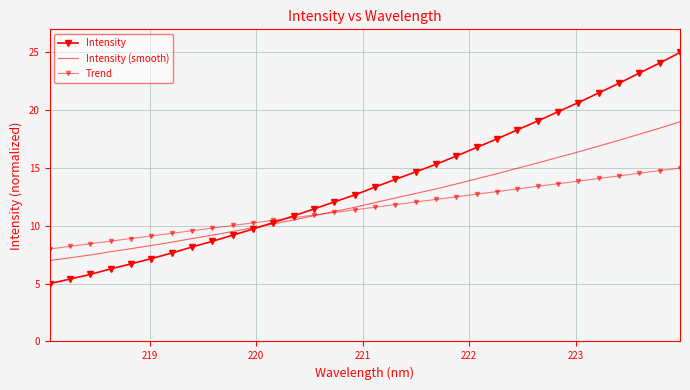

Which series has the largest total across all categories?

Intensity